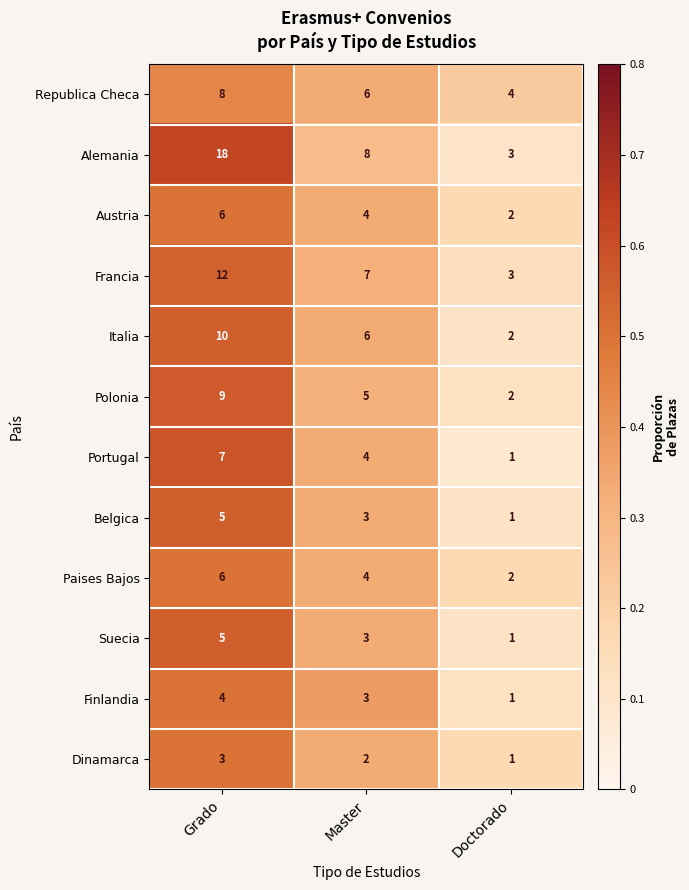

True or false: Finlandia has a value of 4 at Grado.

True